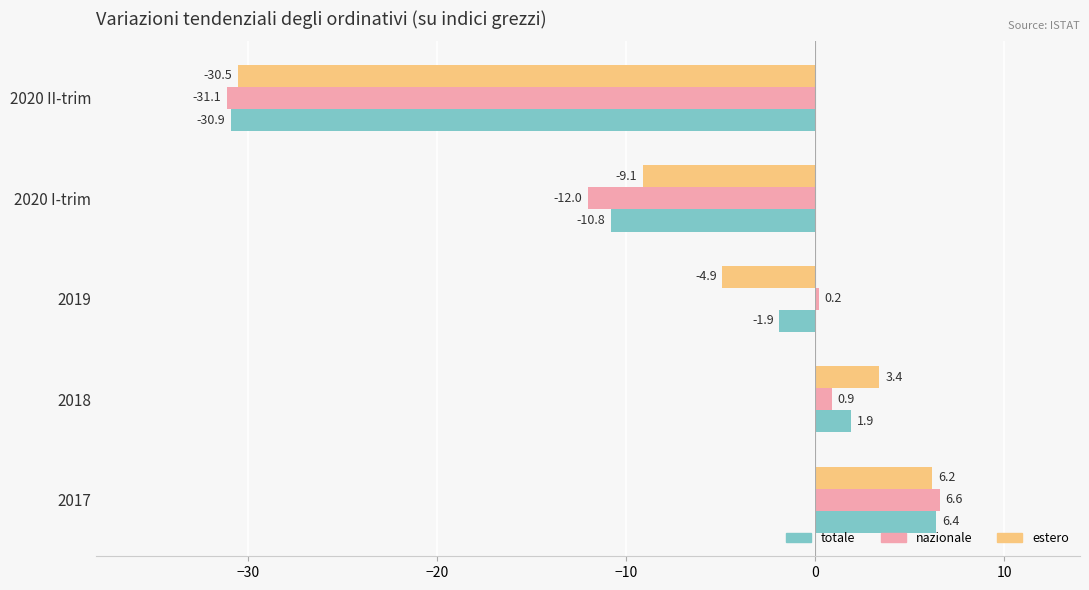

What is the total value across all series at 2017?

19.2